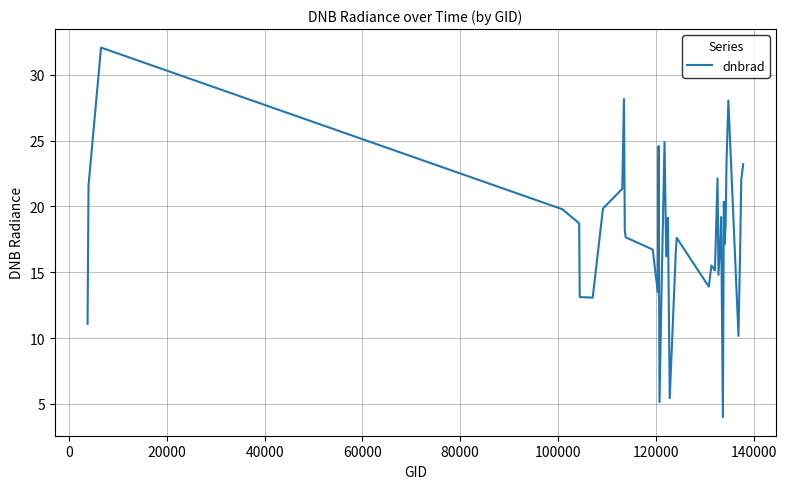

What is the smallest value displayed?

4.0